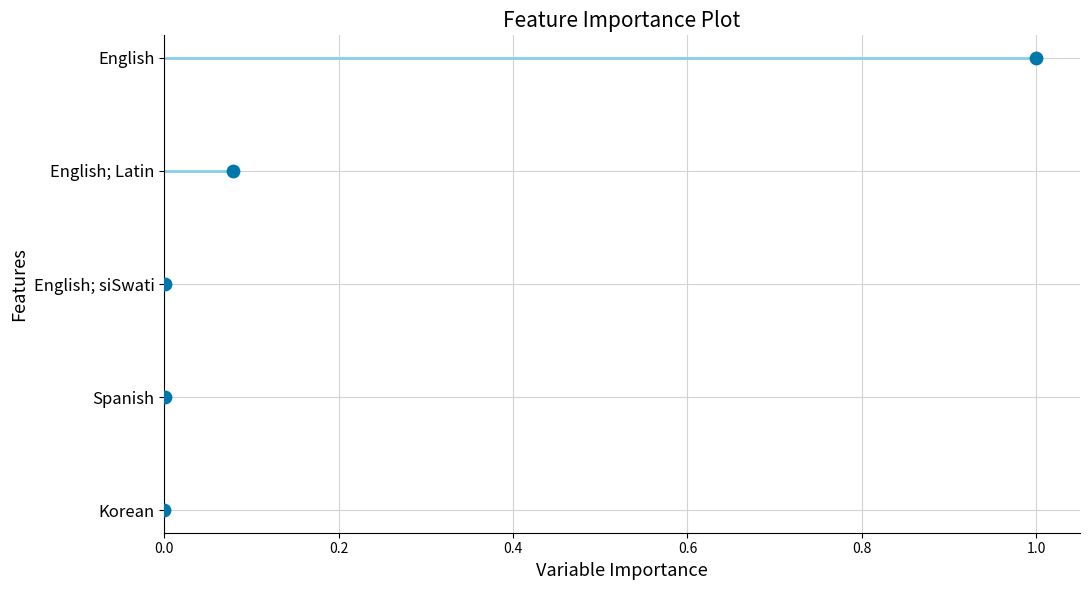

Which has a higher value, 0.6 or 0.0?

0.6